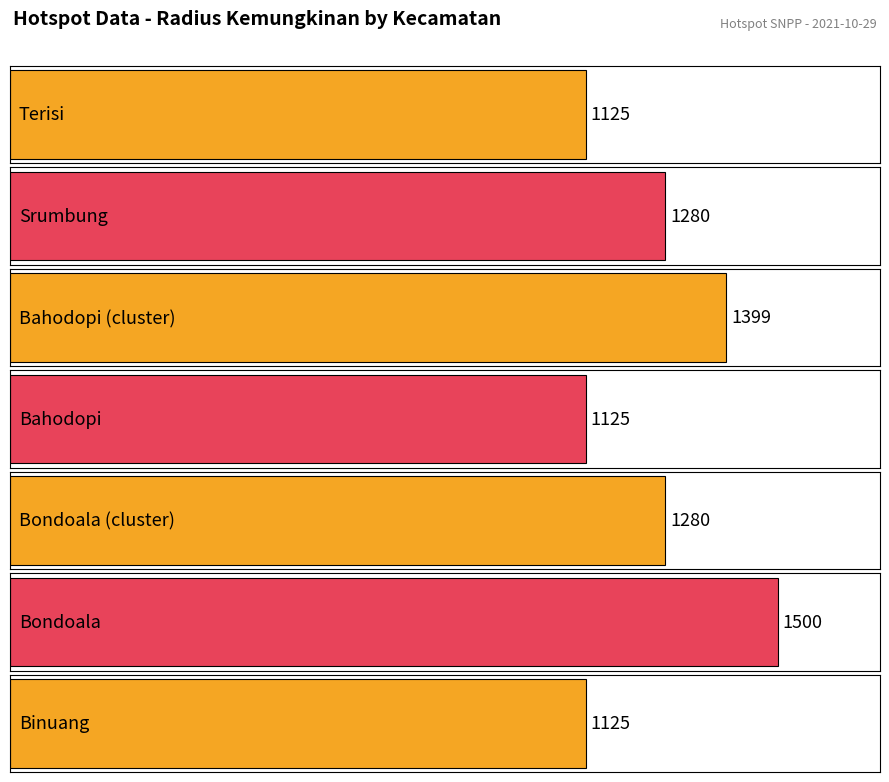

Where is the data nearest to the value 1312?

Srumbung